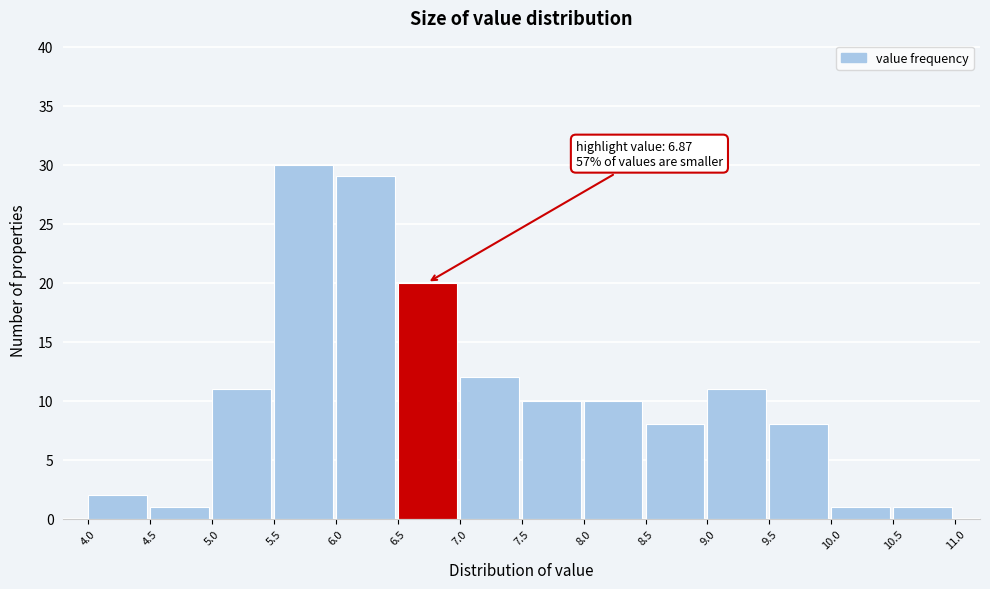

Over which range of the x-axis is the bar tallest?

5.5 to 6.0